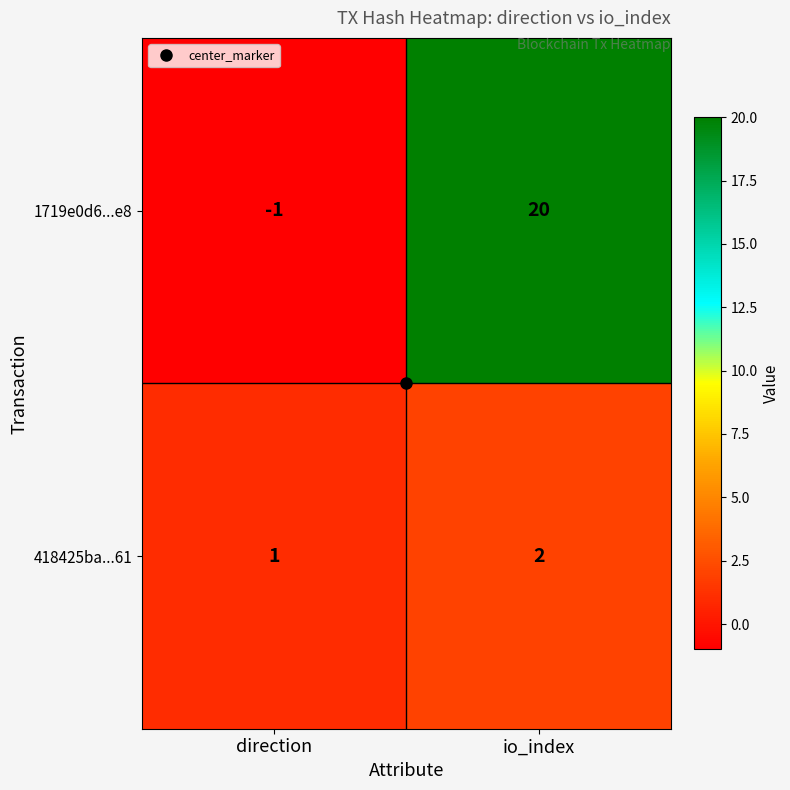

List the series in order of their peak value, lowest first.

418425ba...61, 1719e0d6...e8